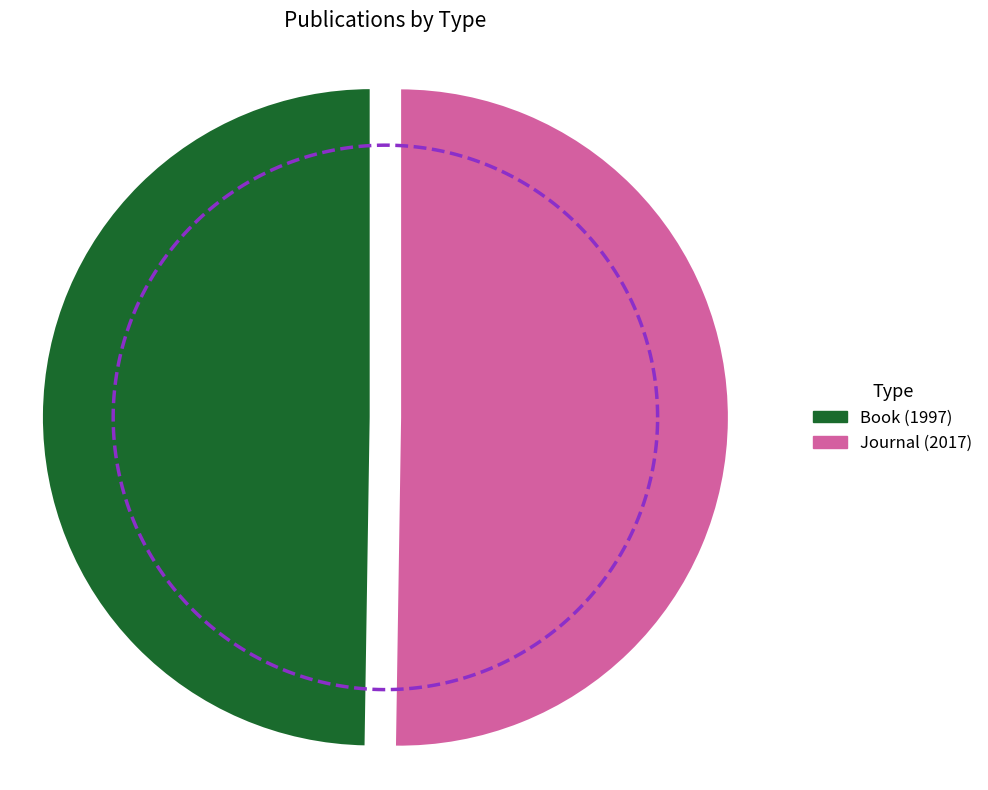

Count the number of slices in the pie.

2